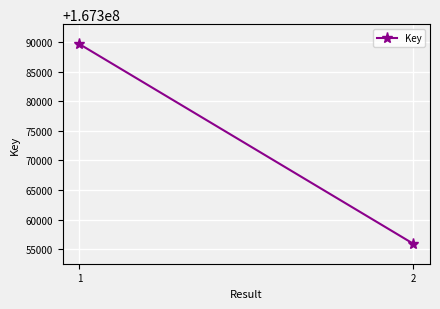

What is the sum of all values?

334745571